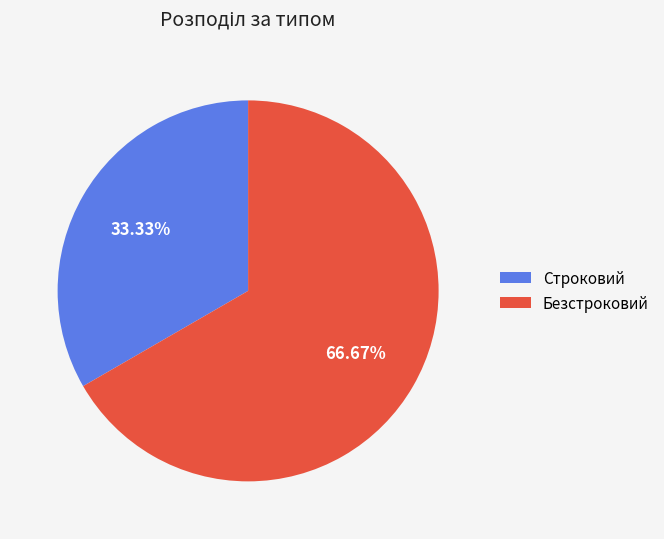

What is the majority slice?

Безстроковий